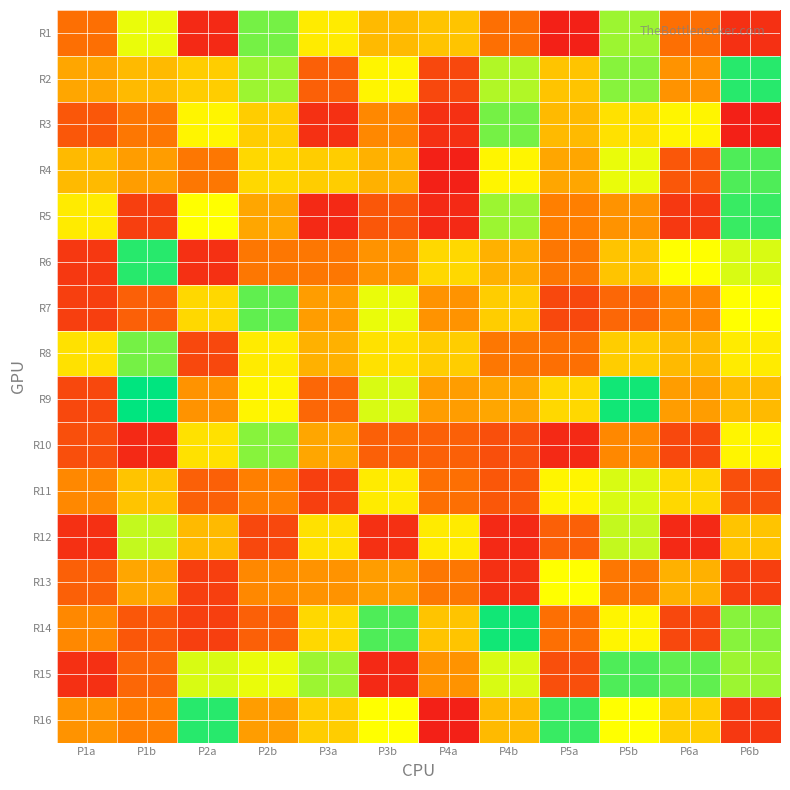

At how many categories does at least one series exceed 13?

12